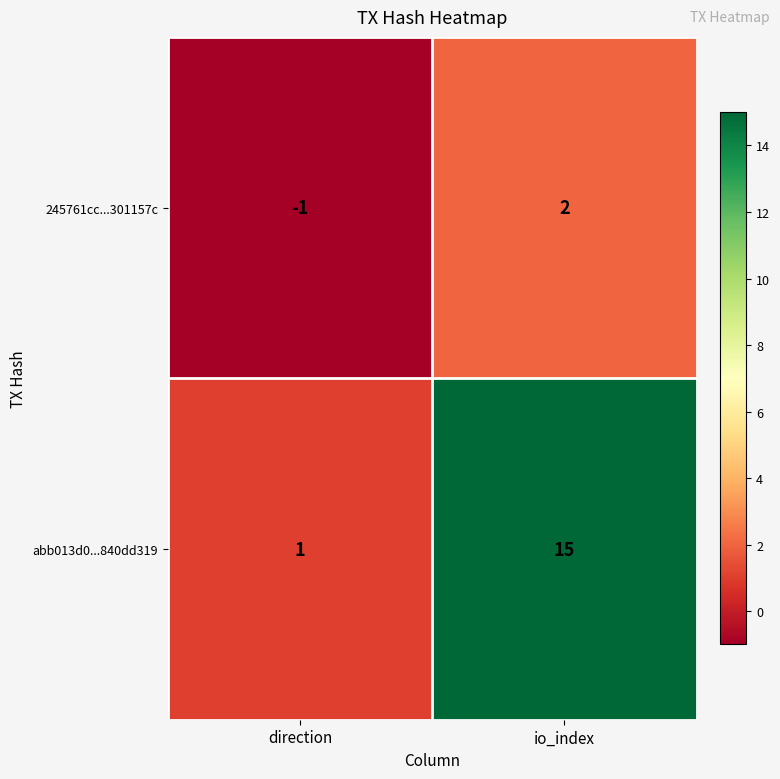

Reading left to right, what are all the values shown in this chart?

245761cc...301157c: direction=-1	io_index=2
abb013d0...840dd319: direction=1	io_index=15